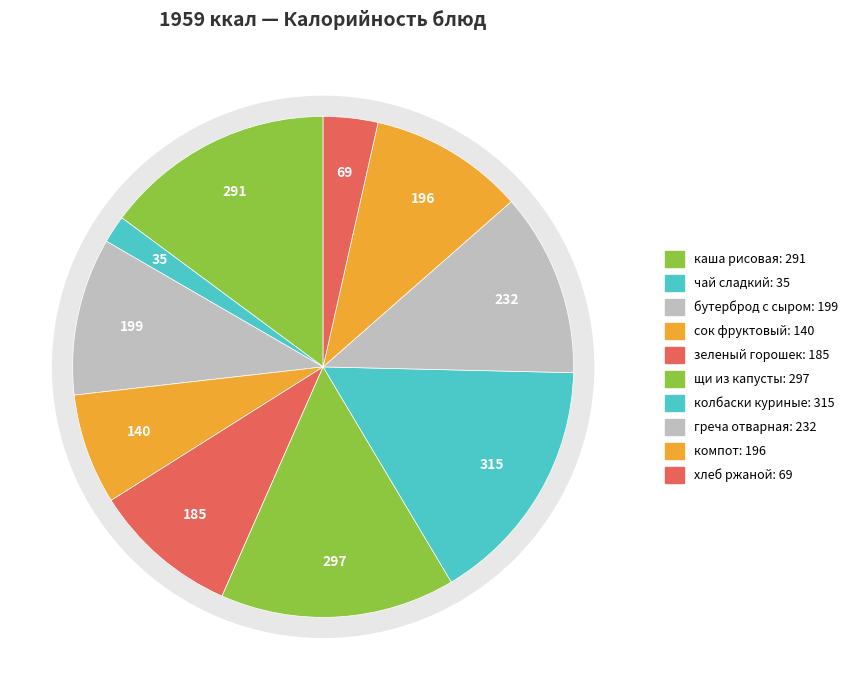

Is it true that зеленый горошек is 9% of the pie?

True